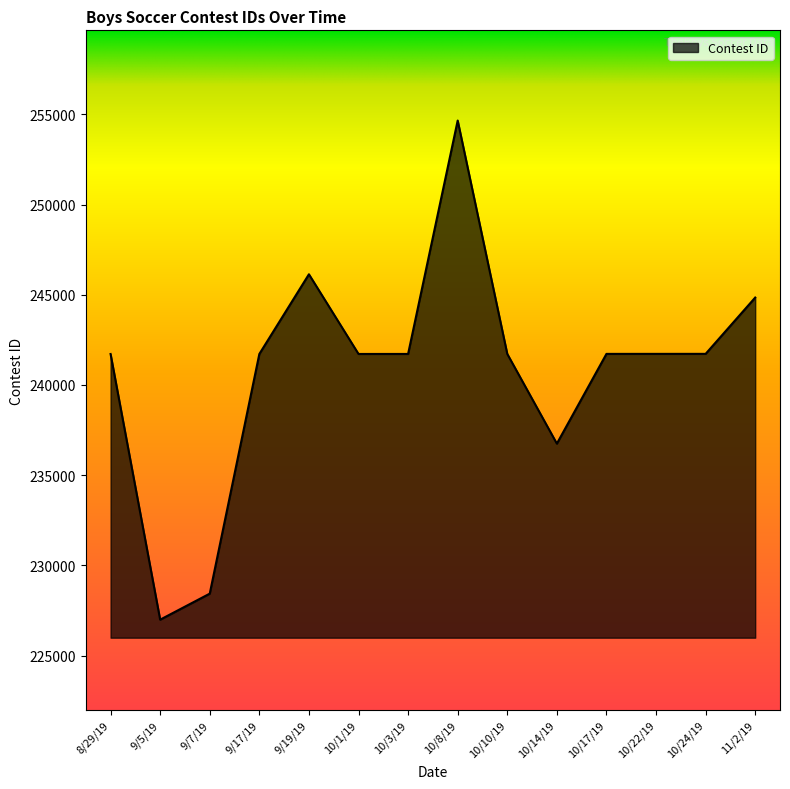

What position from the left is 10/8/19?

8